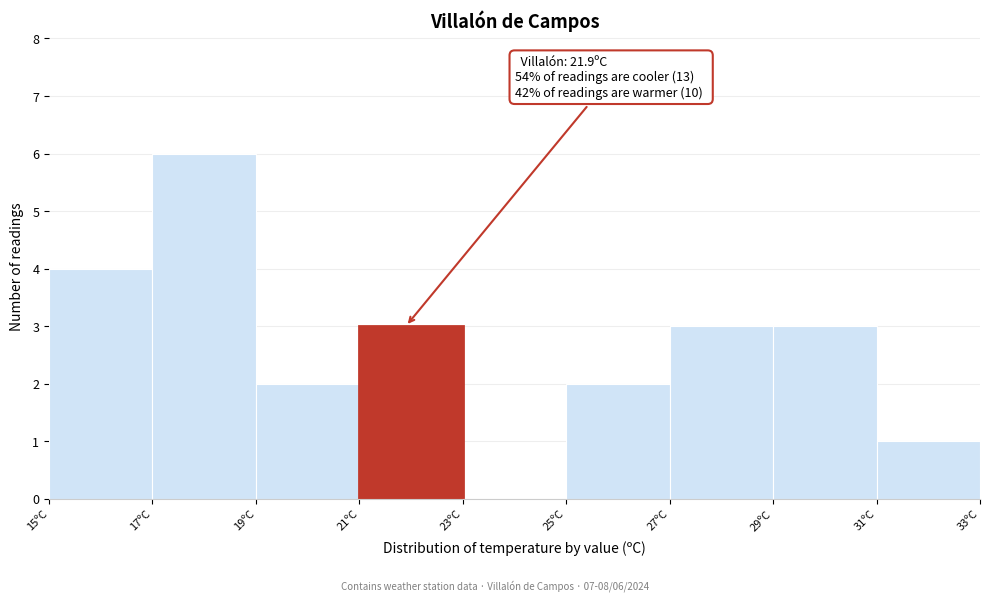

Over which range of the x-axis is the bar tallest?

17 to 19